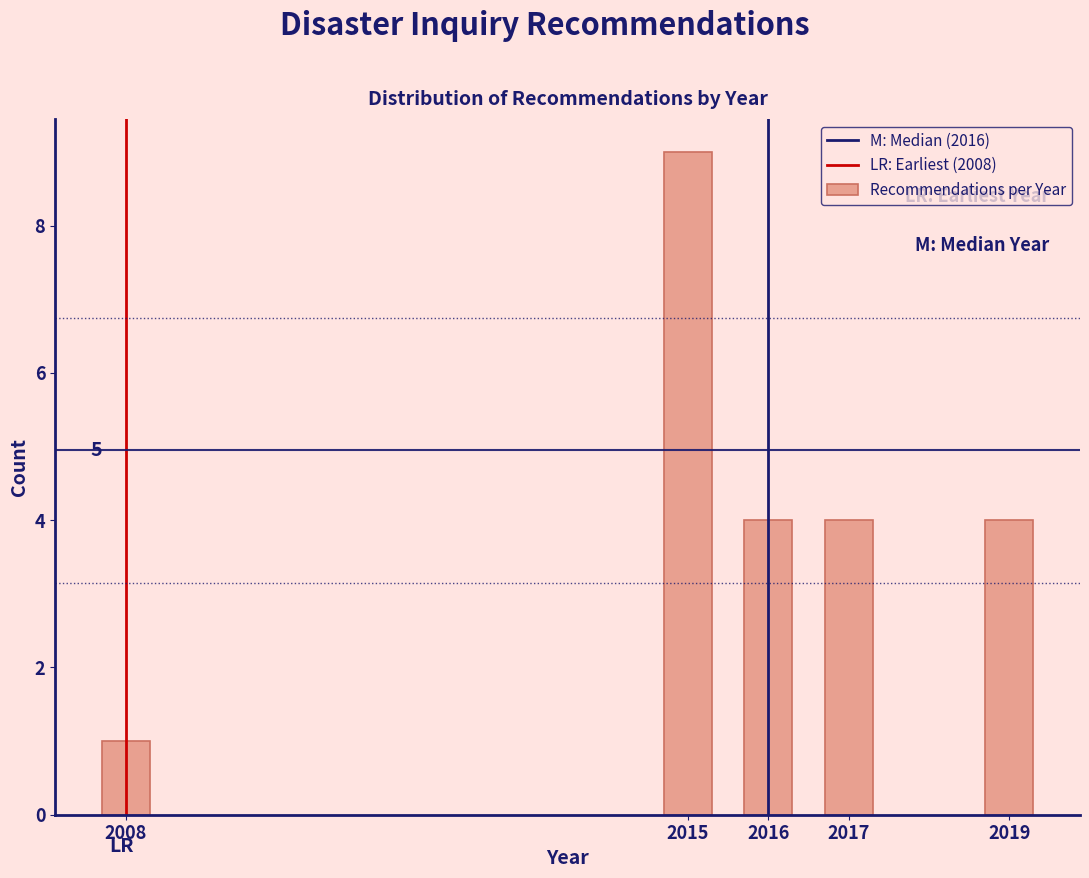

Reading left to right, what are all the values shown in this chart?

1	9	4	4	4